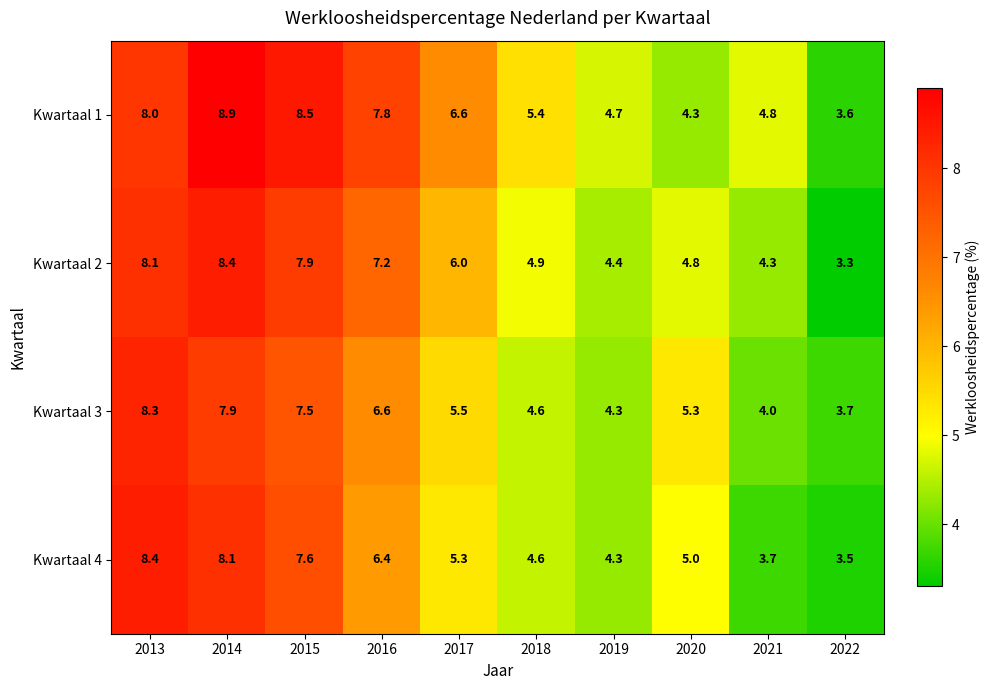

Which series has the largest range (max minus min)?

Kwartaal 1